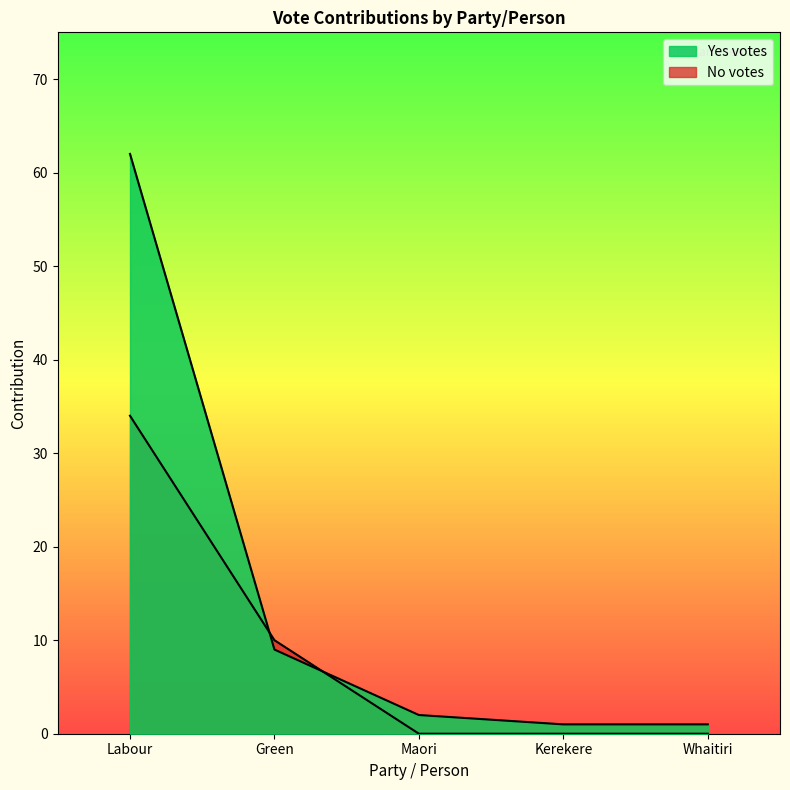

What position from the right is Maori?

3